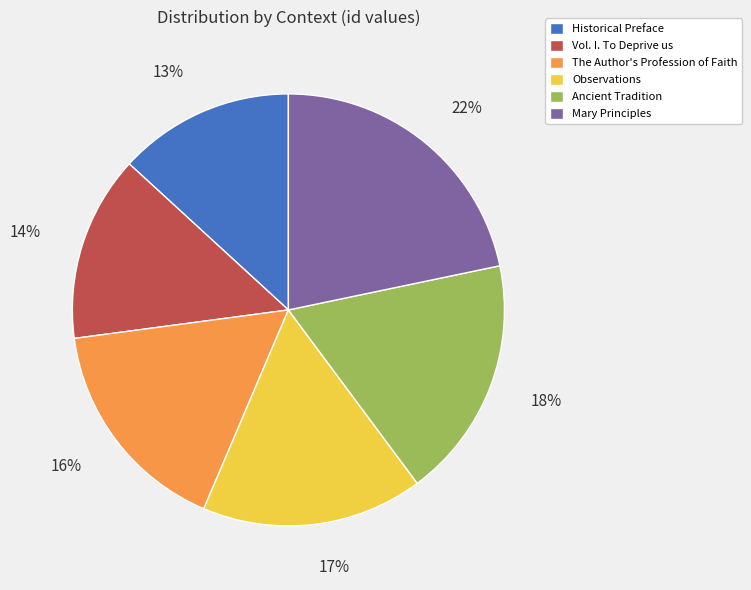

What is the smallest slice in the pie chart?

Historical Preface